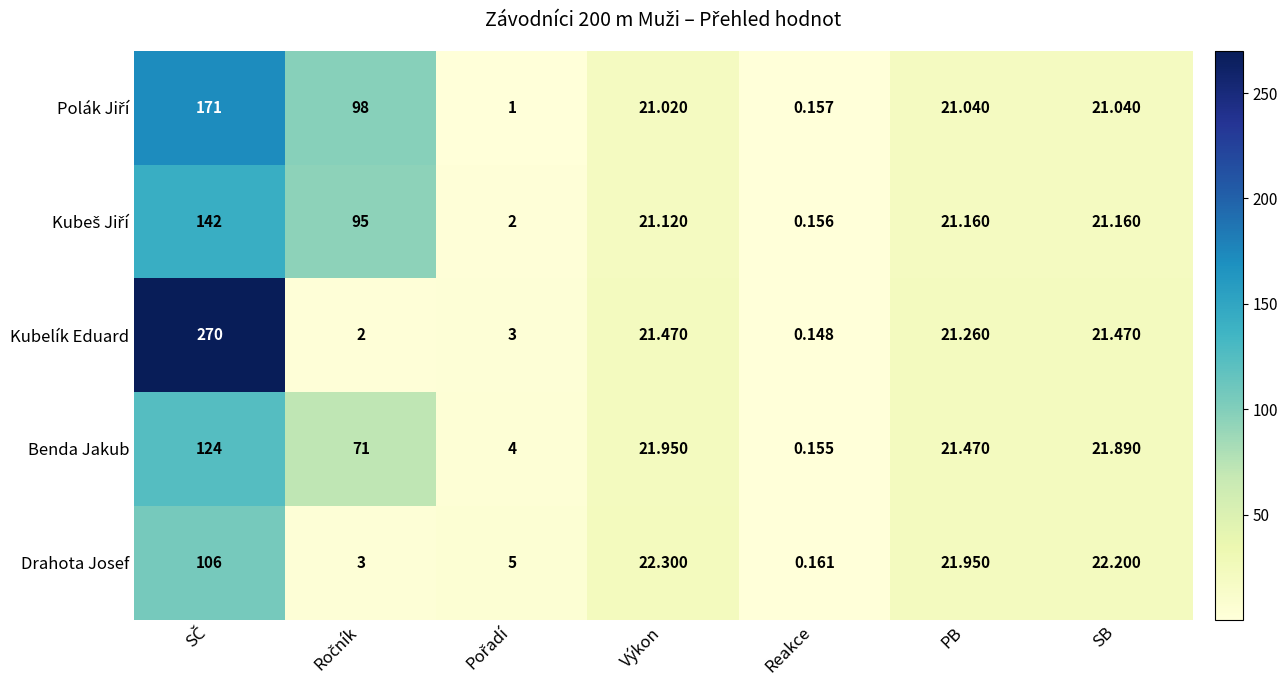

Count the number of data series in this chart.

5